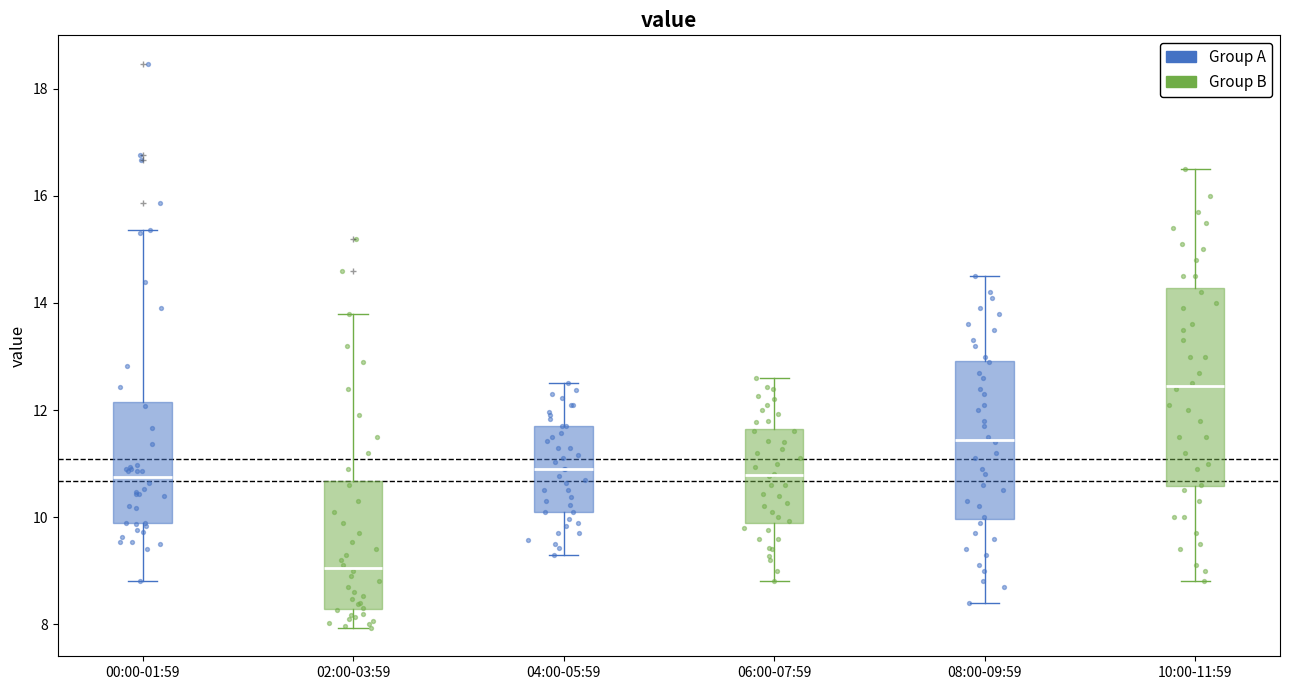

Comparing the boxes themselves (not the whiskers), which one is the tallest?

10:00-11:59